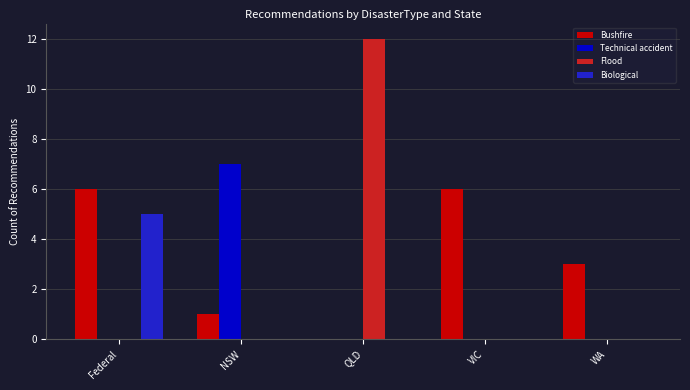

Which series has the largest total across all categories?

Bushfire